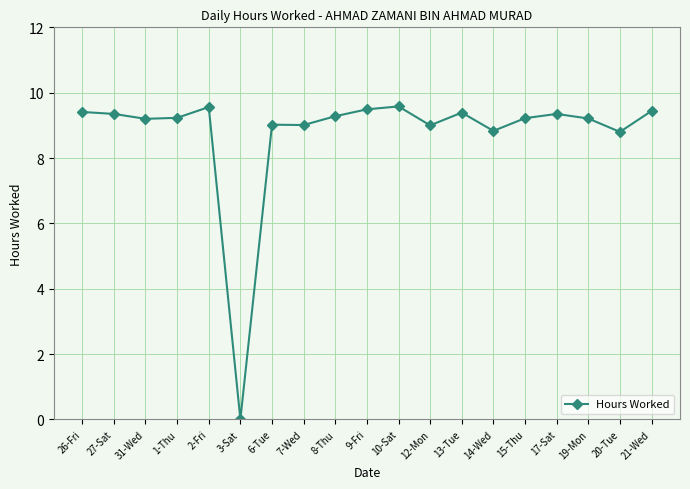

Is it true that the value at 9-Fri is 9.5?

True